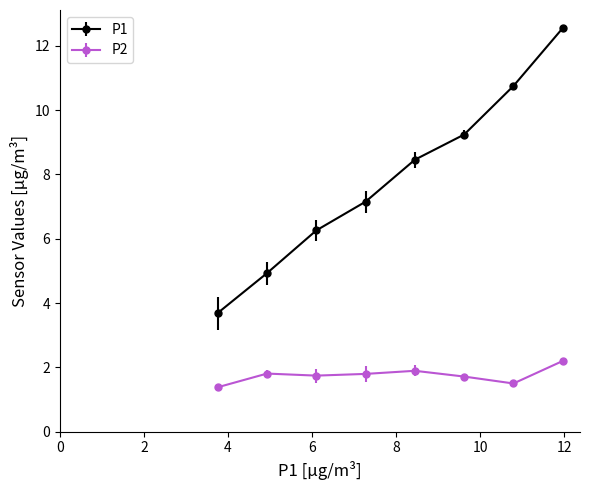

At how many categories does at least one series exceed 7?

5